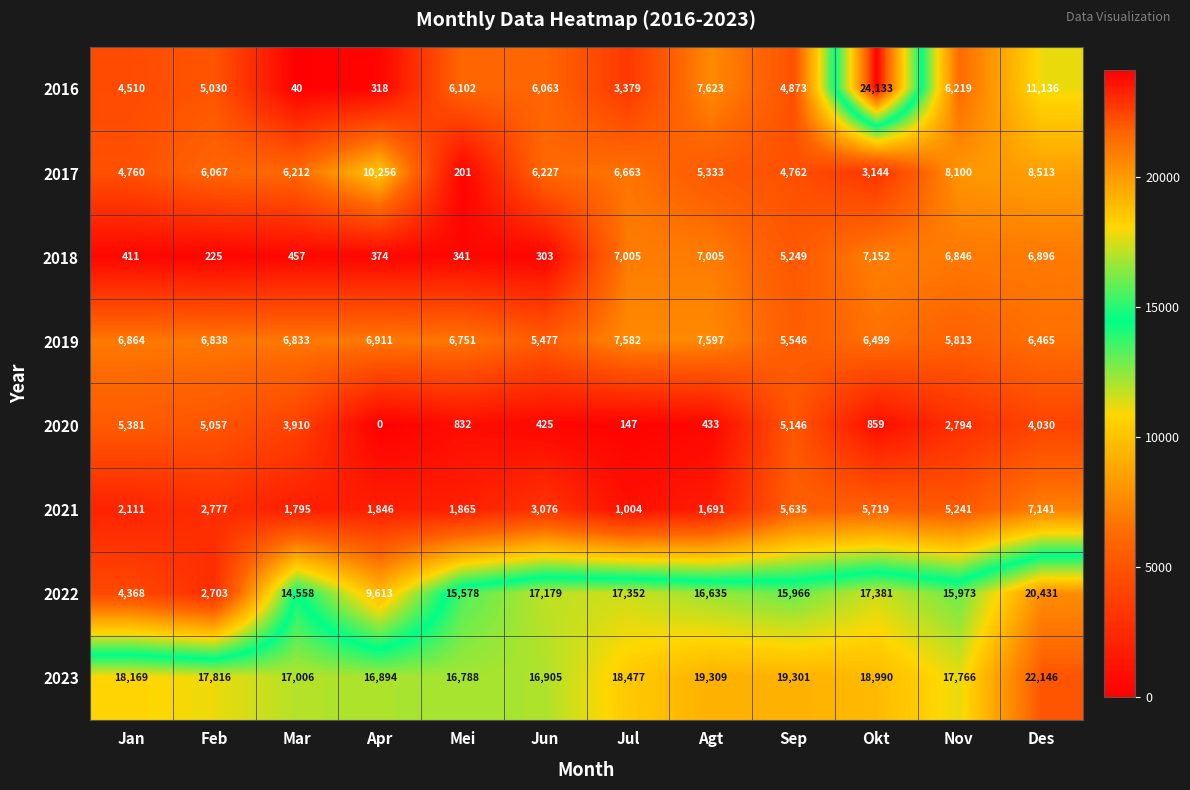

Read the 2017 value at Mar, to the nearest 100.

6200